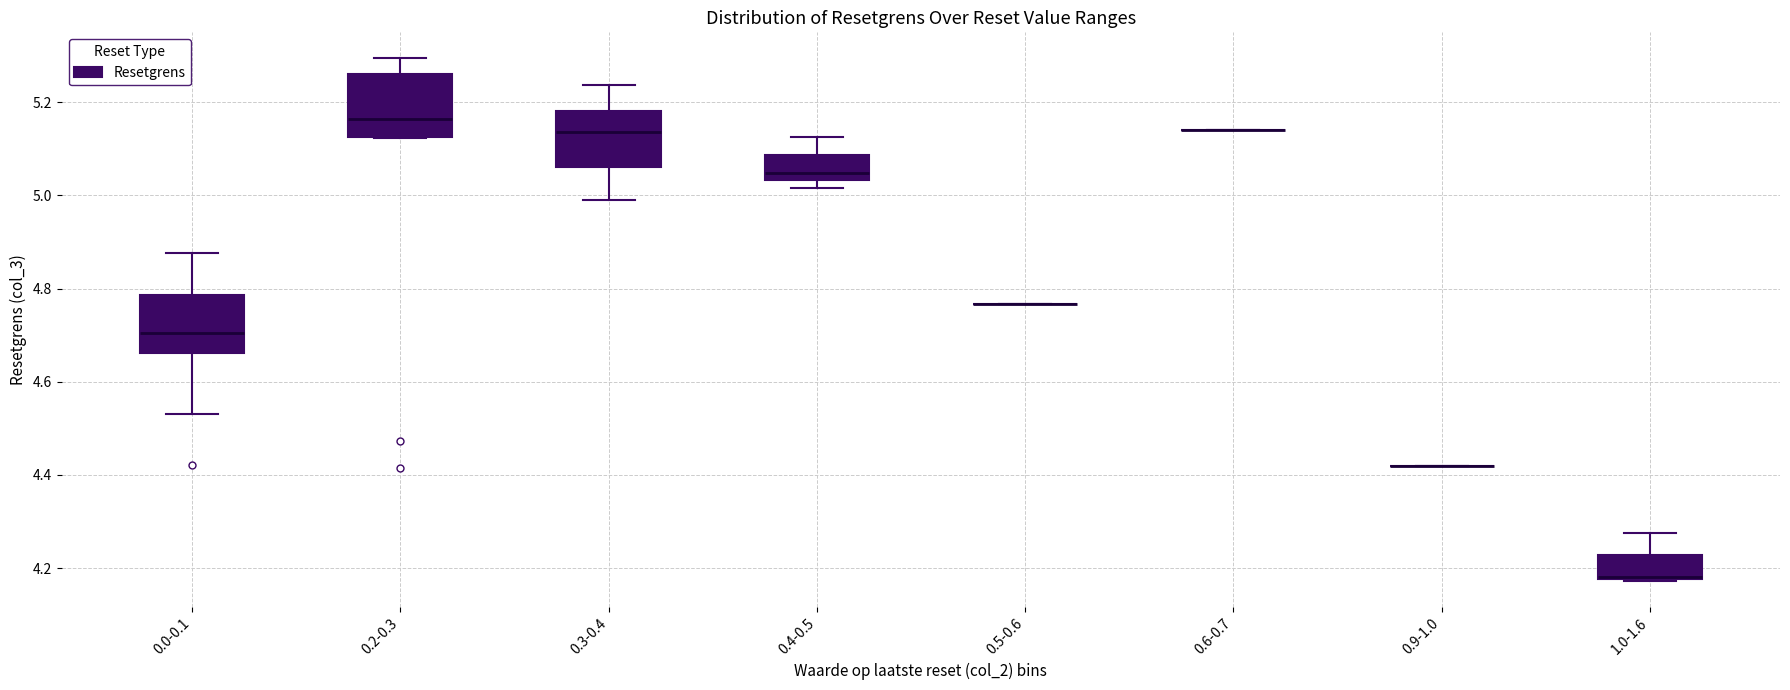

Reading left to right, transcribe this box plot: for each box, give where its median line is, the range the box spans, and where its two whiskers end, as read against the y-axis. The values are not printed on the chart, so give them approximately, as read against the axis.

0.0-0.1: median 4.70, box 4.66 to 4.78, whiskers 4.54 to 4.88
0.2-0.3: median 5.16, box 5.12 to 5.26, whiskers 5.12 to 5.30
0.3-0.4: median 5.14, box 5.06 to 5.18, whiskers 5.00 to 5.24
0.4-0.5: median 5.04 (just above the box's lower edge), box 5.04 to 5.08, whiskers 5.02 to 5.12
0.5-0.6: box collapsed to a line at 4.76, whiskers 4.76 to 4.76
0.6-0.7: box collapsed to a line at 5.14, whiskers 5.14 to 5.14
0.9-1.0: box collapsed to a line at 4.42, whiskers 4.42 to 4.42
1.0-1.6: median 4.18 (drawn on the box's lower edge), box 4.18 to 4.22, whiskers 4.18 to 4.28